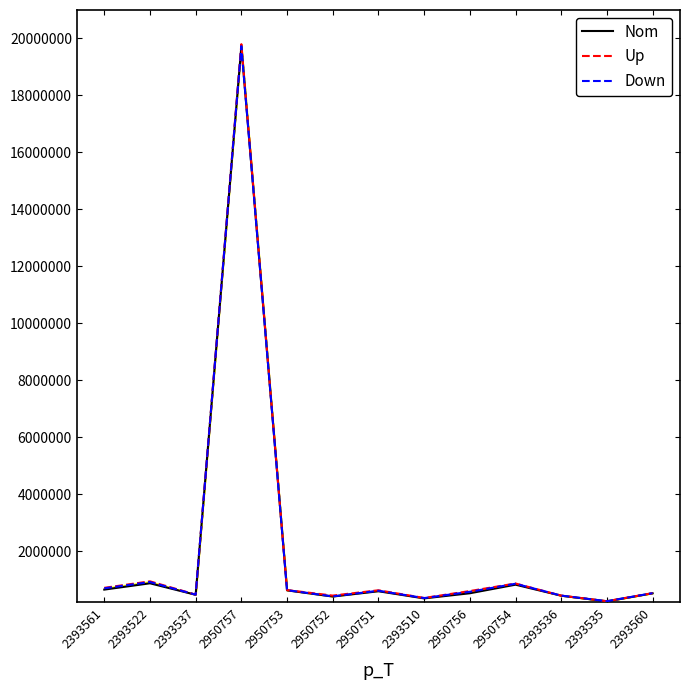

At how many categories does at least one series exceed 3961829?

1